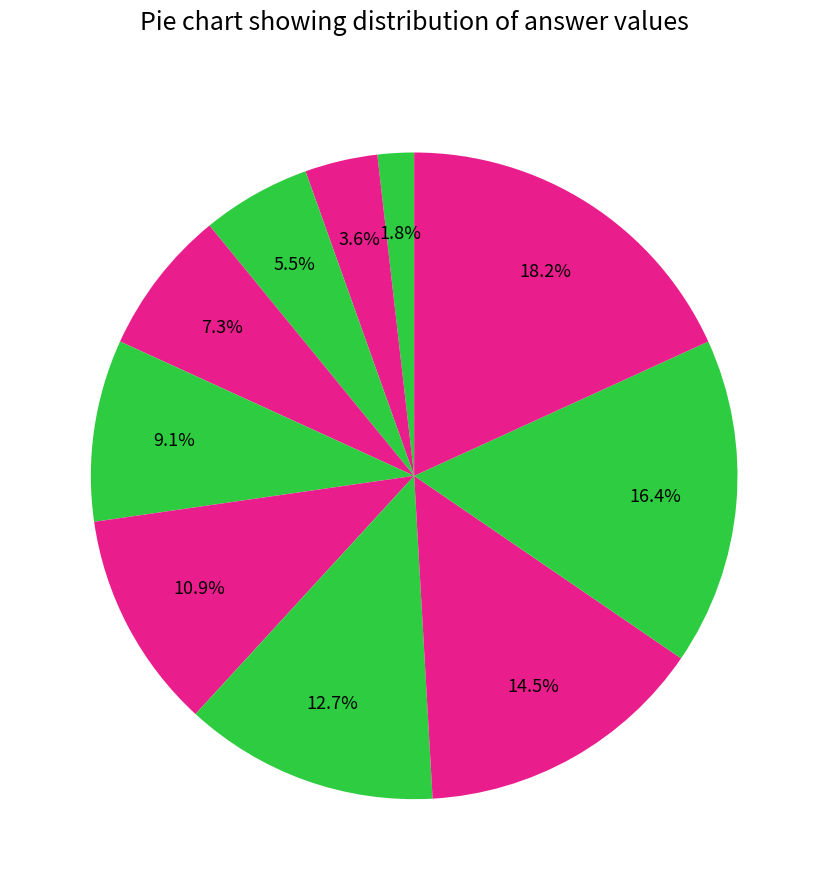

How many slices are in this pie chart?

10